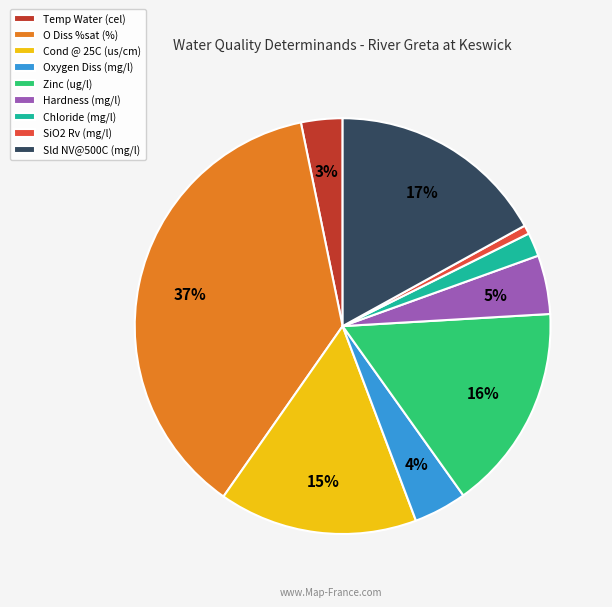

Which has a higher value, SiO2 Rv (mg/l) or Hardness (mg/l)?

Hardness (mg/l)